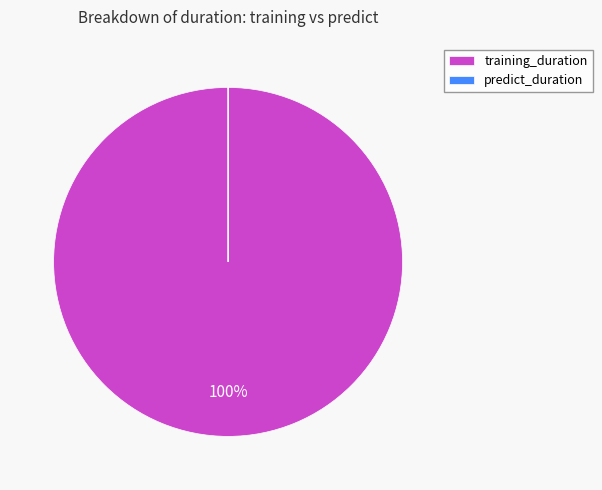

To the nearest percent, what is the difference between the largest and smallest slice percentages?

100%